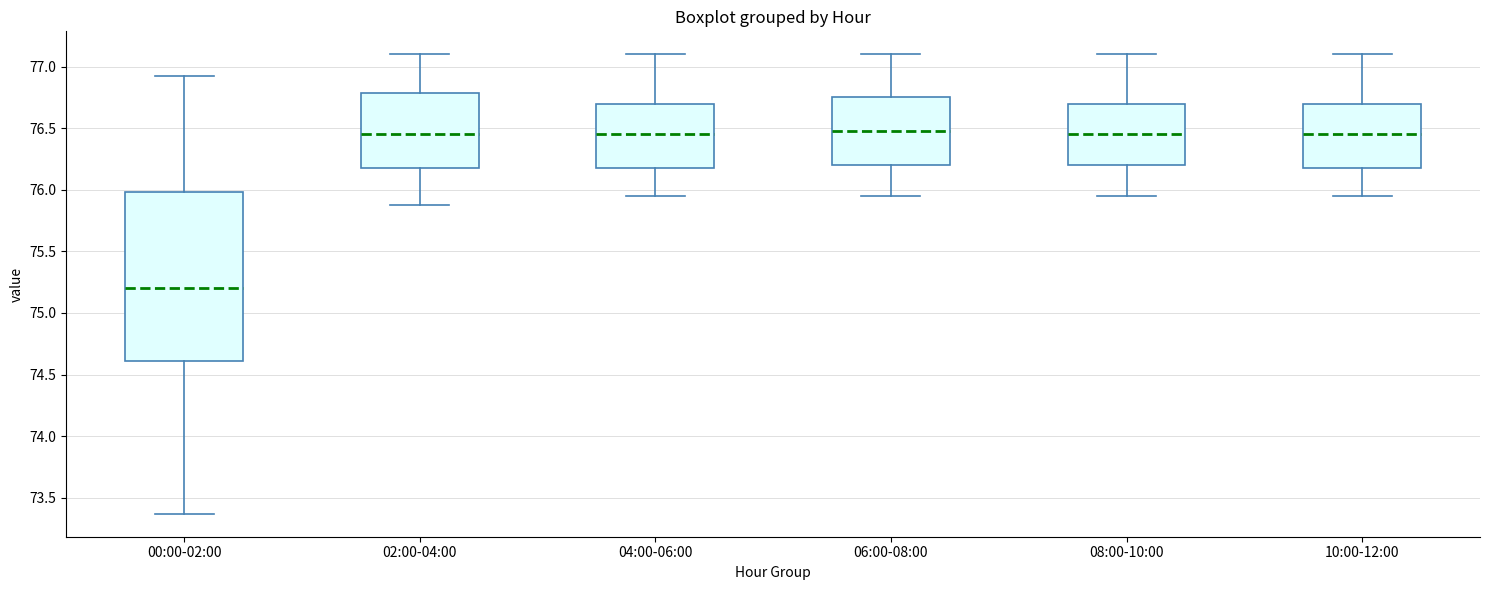

Reading left to right, transcribe this box plot: for each box, give where its median line is, the range the box spans, and where its two whiskers end, as read against the y-axis. The values are not printed on the chart, so give them approximately, as read against the axis.

00:00-02:00: median 75.20, box 74.60 to 76.00, whiskers 73.35 to 76.90
02:00-04:00: median 76.45, box 76.20 to 76.80, whiskers 75.90 to 77.10
04:00-06:00: median 76.45, box 76.20 to 76.70, whiskers 75.95 to 77.10
06:00-08:00: median 76.50, box 76.20 to 76.75, whiskers 75.95 to 77.10
08:00-10:00: median 76.45, box 76.20 to 76.70, whiskers 75.95 to 77.10
10:00-12:00: median 76.45, box 76.20 to 76.70, whiskers 75.95 to 77.10